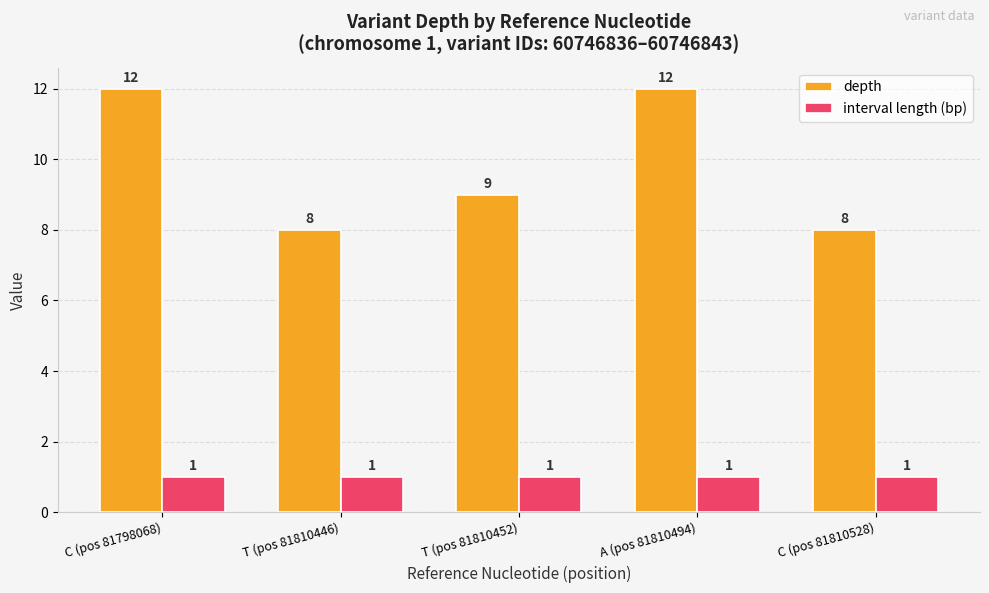

Reading right to left, list all the values displayed in this chart.

depth: 8	12	9	8	12
interval length (bp): 1	1	1	1	1